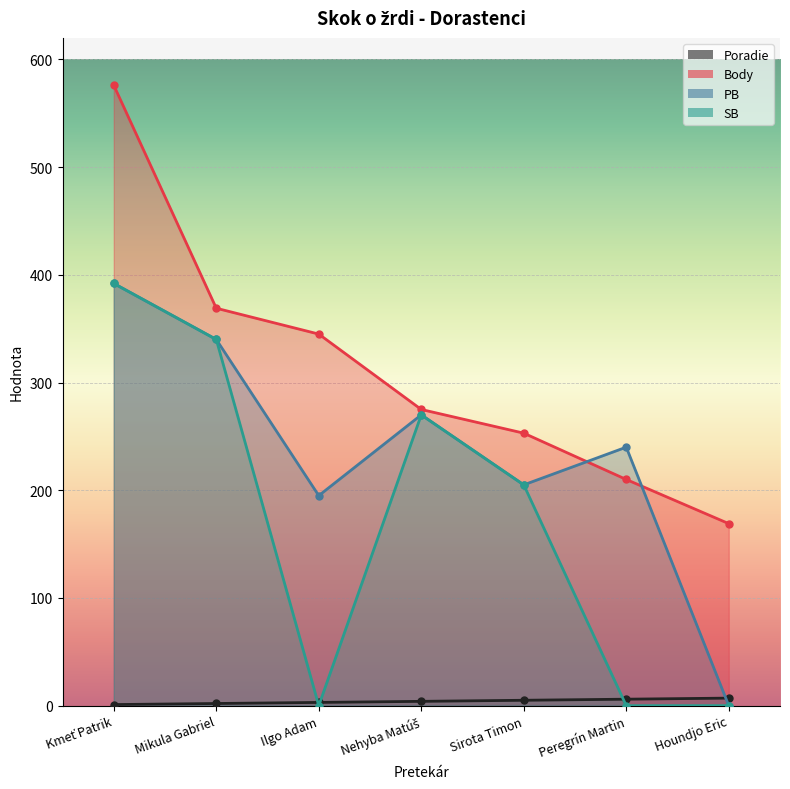

Between Mikula Gabriel and Sirota Timon, which series saw the biggest shift?

PB